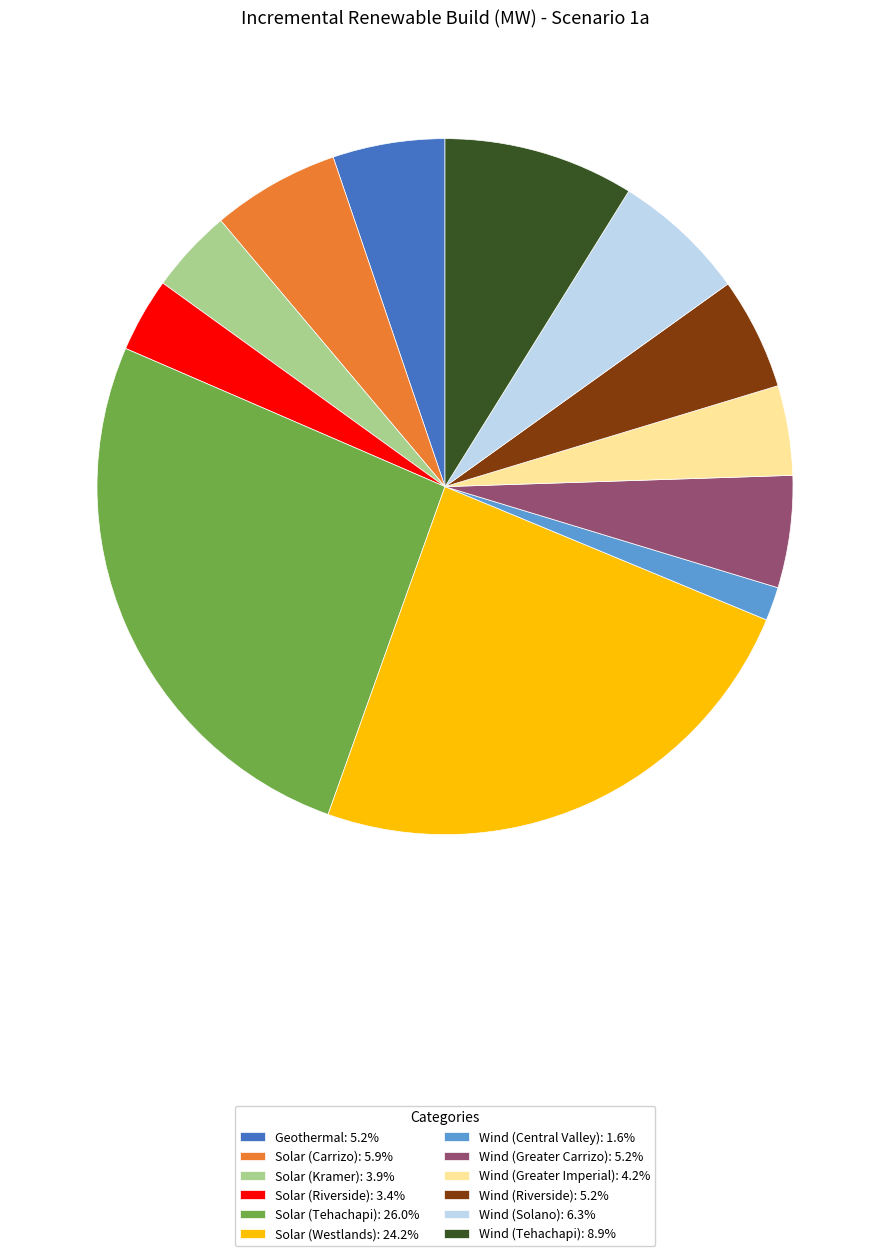

What is the ratio of the value at Wind (Riverside) to the value at Wind (Central Valley)?

3.3